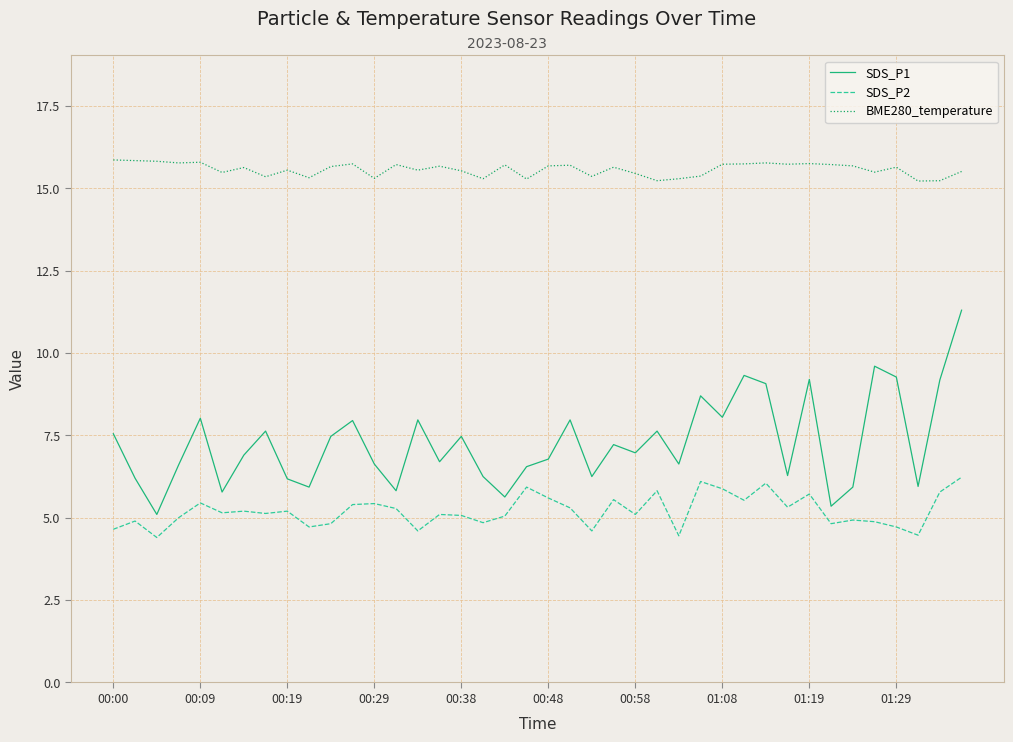

Which series has the widest spread of values?

SDS_P1